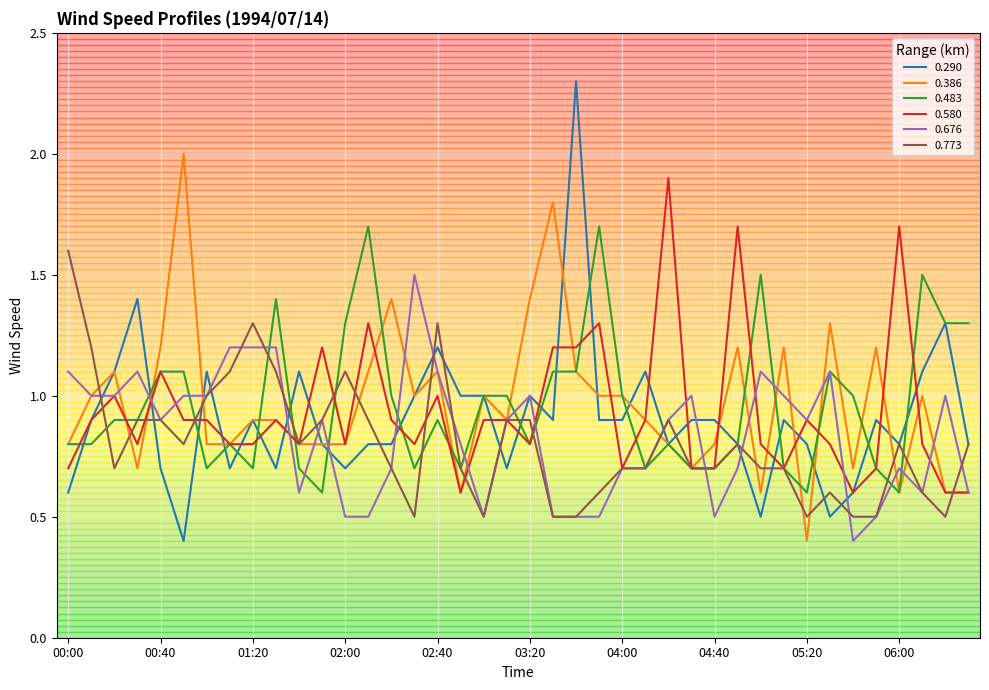

Which series has the largest range (max minus min)?

0.290